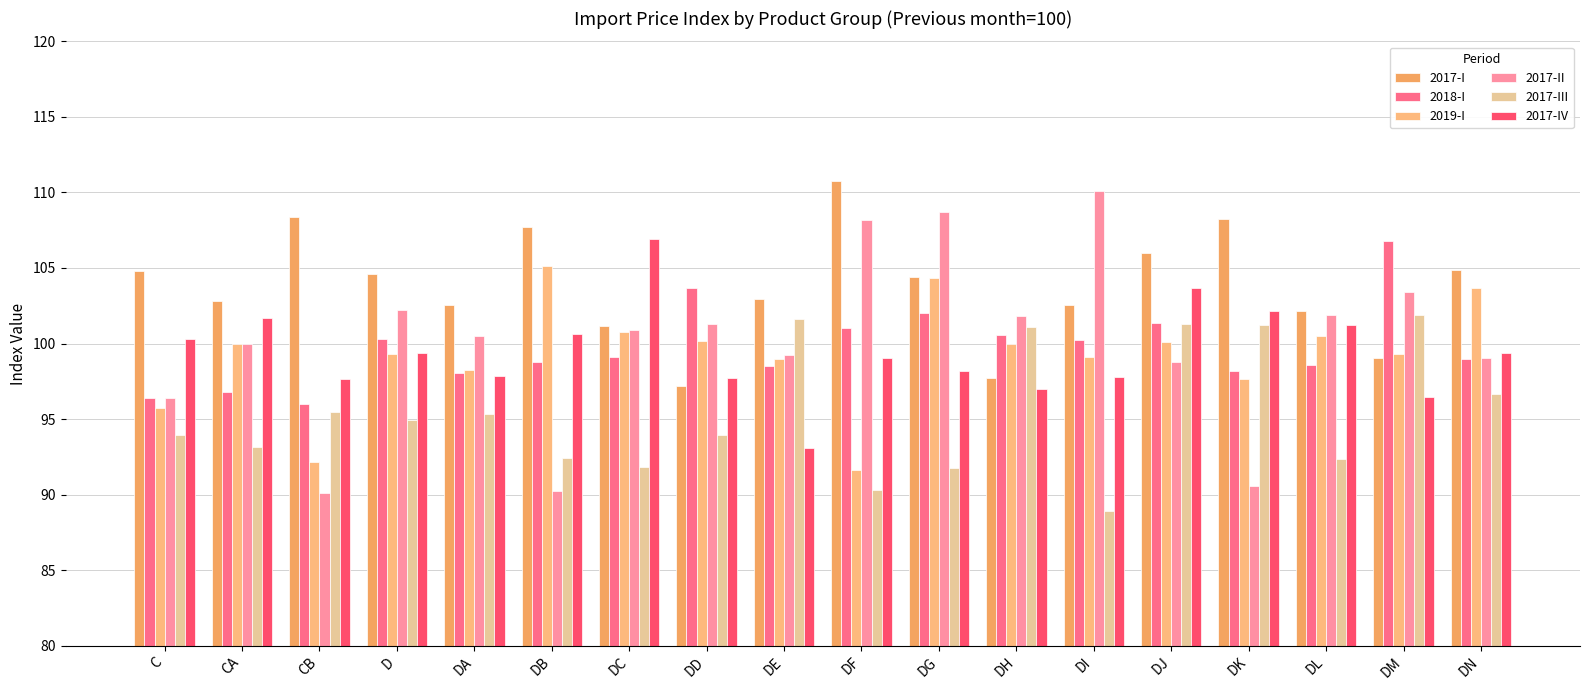

What is the maximum value shown in the chart?

110.8